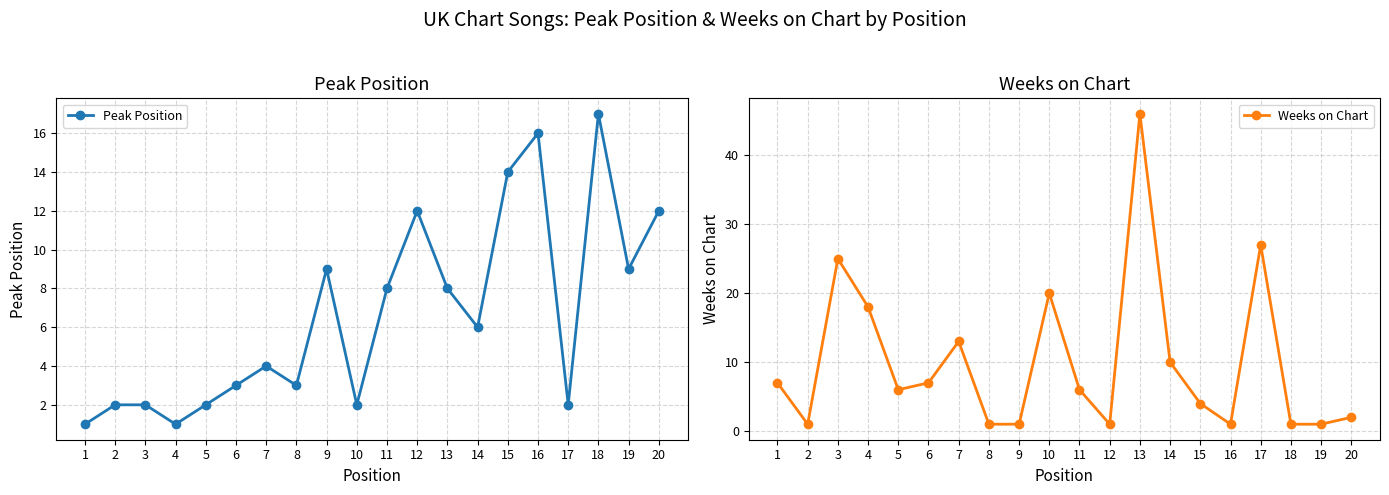

At which category is the sum across all series the highest?

13